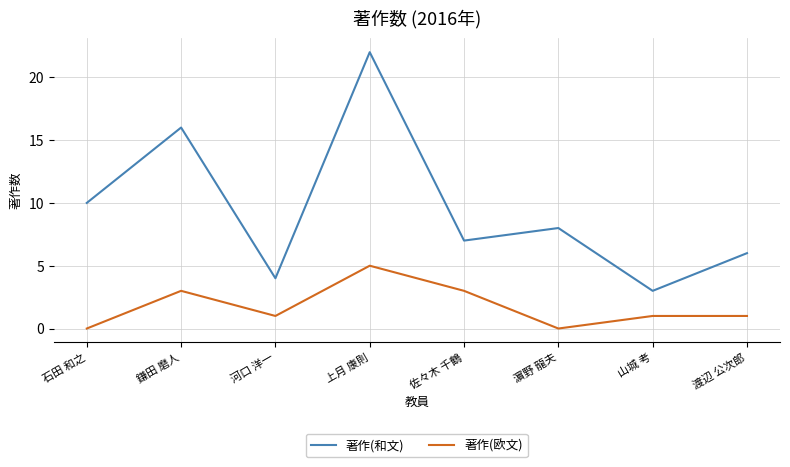

Count the 著作(欧文) values in the range 1 to 3.

5